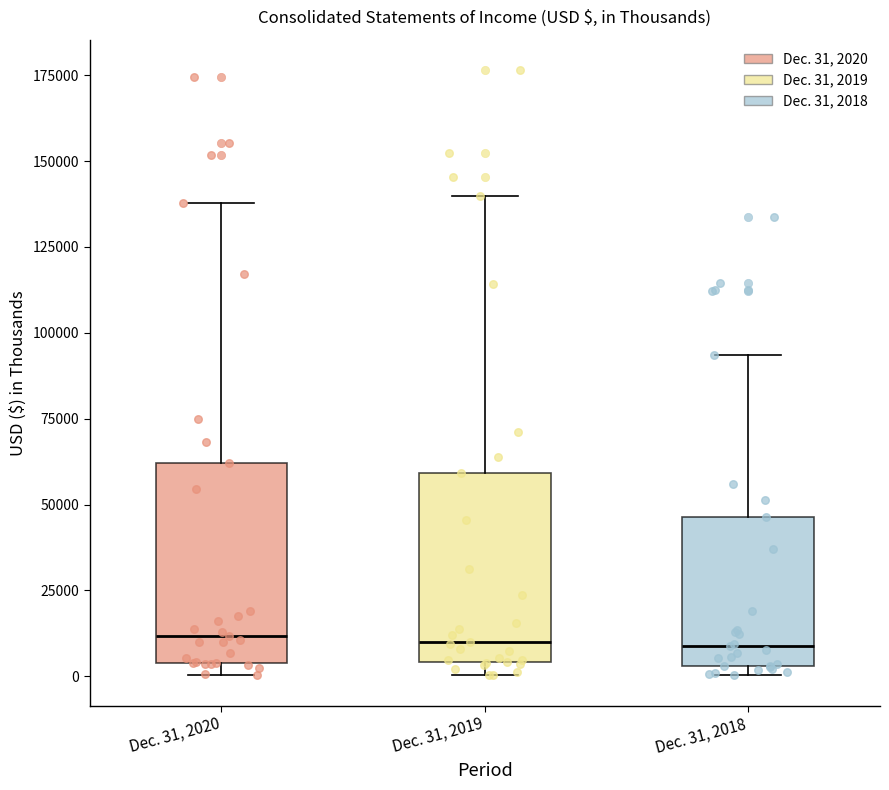

Reading left to right, transcribe this box plot: for each box, give where its median line is, the range the box spans, and where its two whiskers end, as read against the y-axis. The values are not printed on the chart, so give them approximately, as read against the axis.

Dec. 31, 2020: median 10000, box 5000 to 60000, whiskers 0 to 140000
Dec. 31, 2019: median 10000, box 5000 to 60000, whiskers 0 to 140000
Dec. 31, 2018: median 10000, box 5000 to 45000, whiskers 0 to 95000